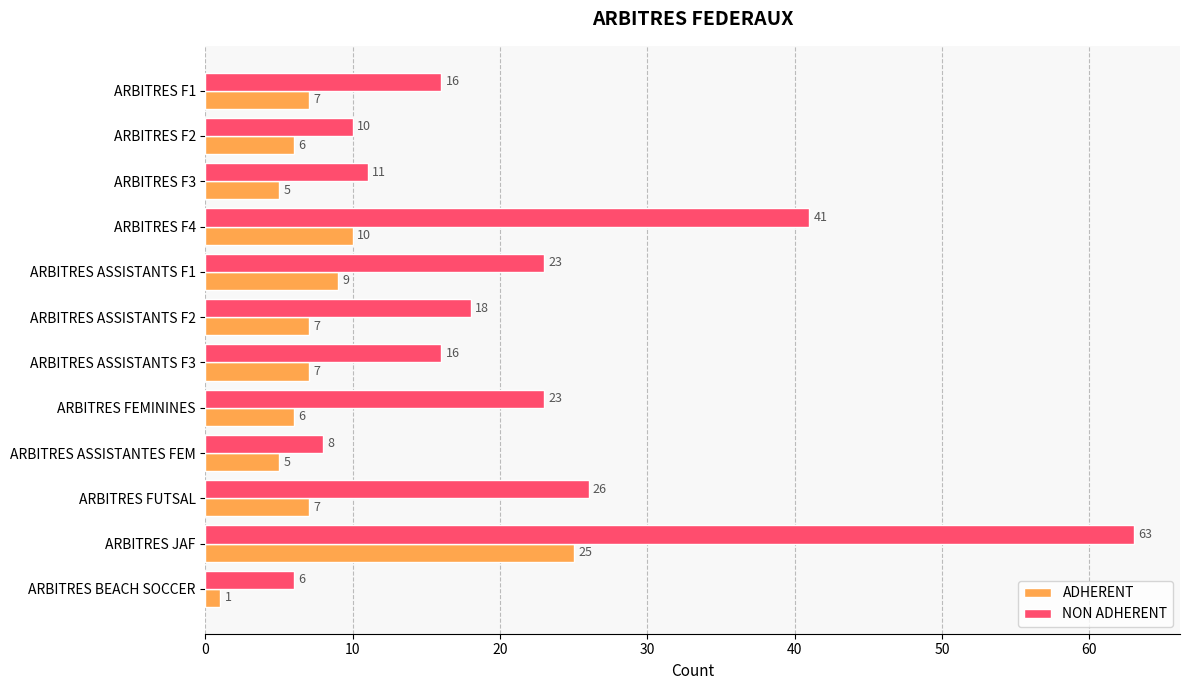

Which series has the widest spread of values?

NON ADHERENT